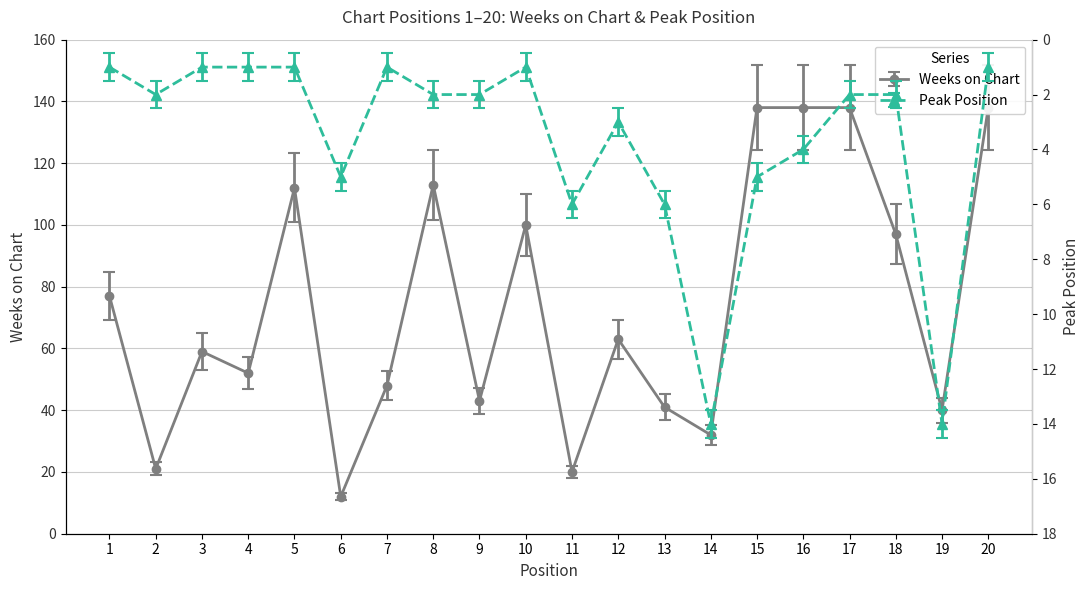

Reading right to left, transcribe all the data shown in this chart.

Weeks on Chart: 20=138	19=40	18=97	17=138	16=138	15=138	14=32	13=41	12=63	11=20	10=100	9=43	8=113	7=48	6=12	5=112	4=52	3=59	2=21	1=77
Peak Position: 20=1	19=14	18=2	17=2	16=4	15=5	14=14	13=6	12=3	11=6	10=1	9=2	8=2	7=1	6=5	5=1	4=1	3=1	2=2	1=1